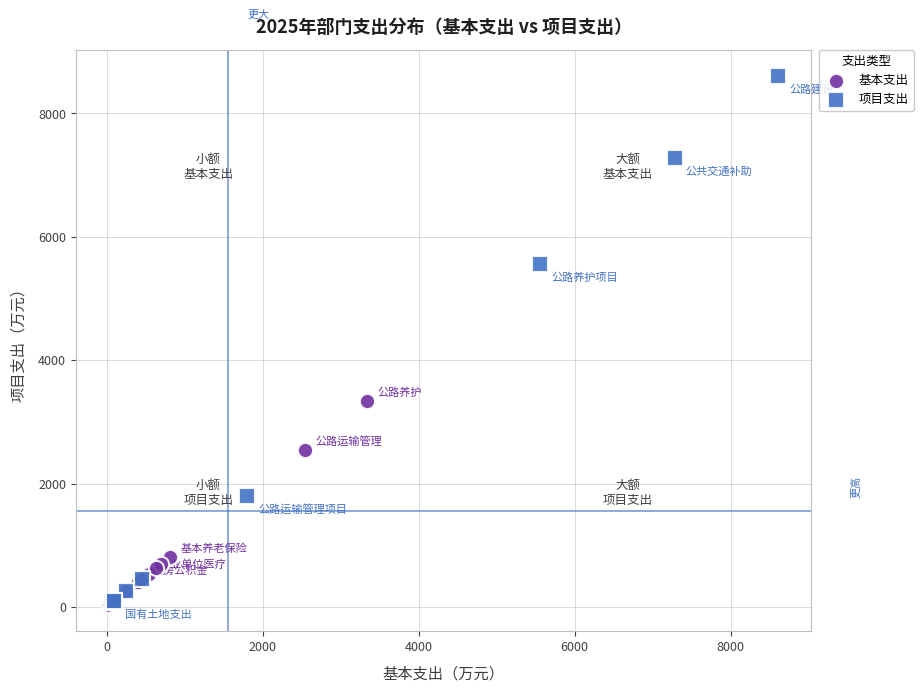

Which series has the widest spread of Y values?

项目支出